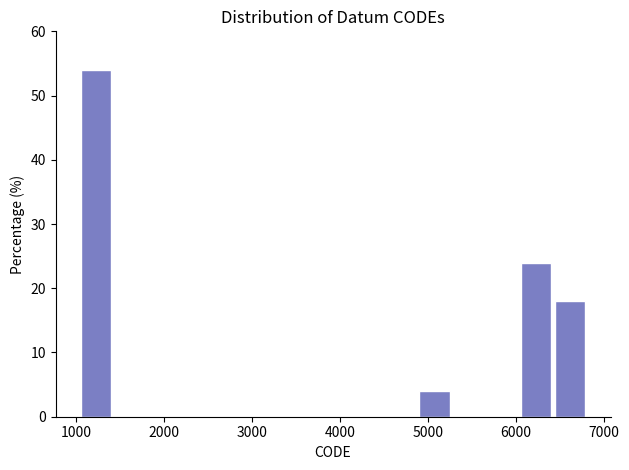

Around what value on the x-axis is the tallest bar? Give the approximate position of its centre, as read against the axis.

1200